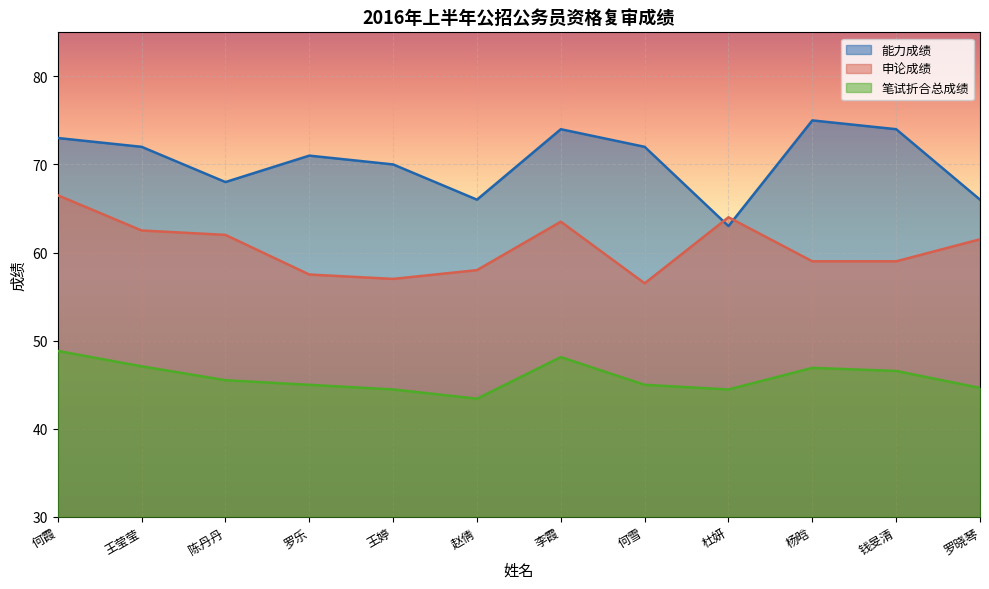

Which series has the widest spread of values?

能力成绩